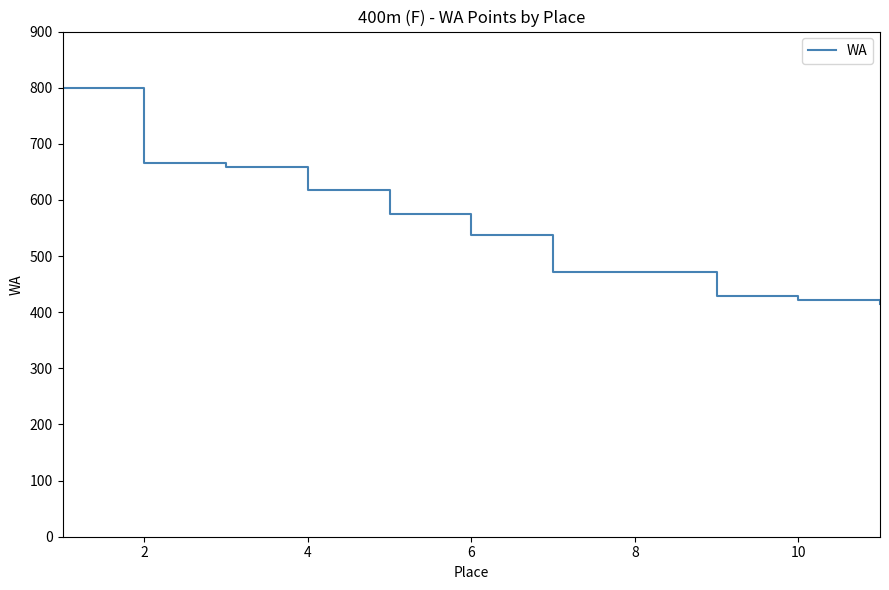

What is the maximum value shown in the chart?

799